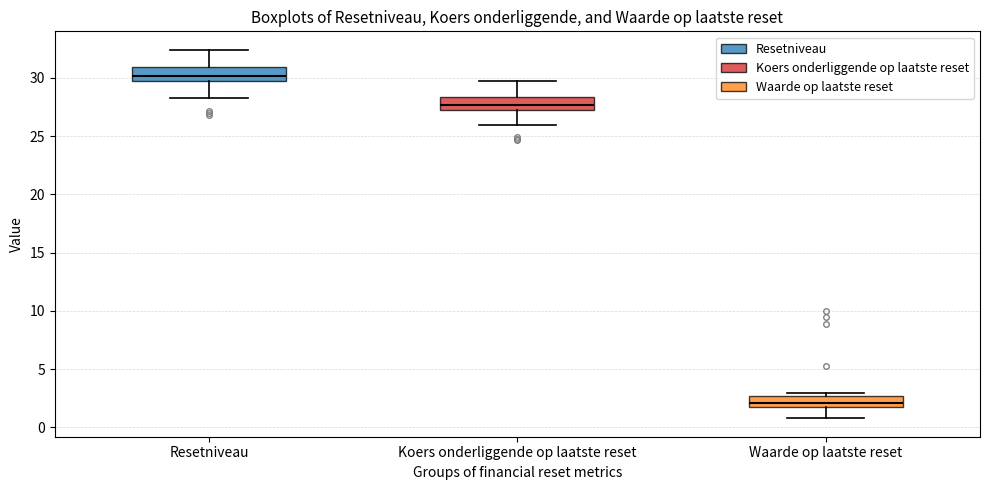

Reading left to right, transcribe this box plot: for each box, give where its median line is, the range the box spans, and where its two whiskers end, as read against the y-axis. The values are not printed on the chart, so give them approximately, as read against the axis.

Resetniveau: median 30.0, box 29.5 to 31.0, whiskers 28.5 to 32.5
Koers onderliggende op laatste reset: median 27.5, box 27.0 to 28.5, whiskers 26.0 to 29.5
Waarde op laatste reset: median 2.0 (inside the box), box 2.0 to 2.5, whiskers 1.0 to 3.0